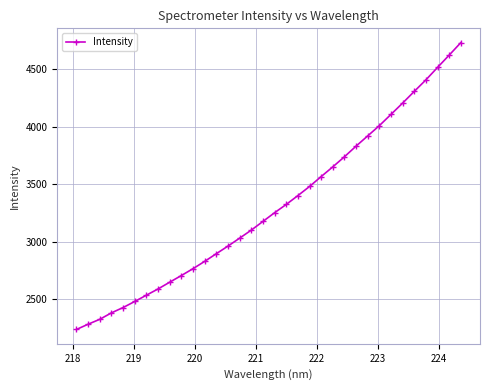

What is the maximum value shown in the chart?

4733.0